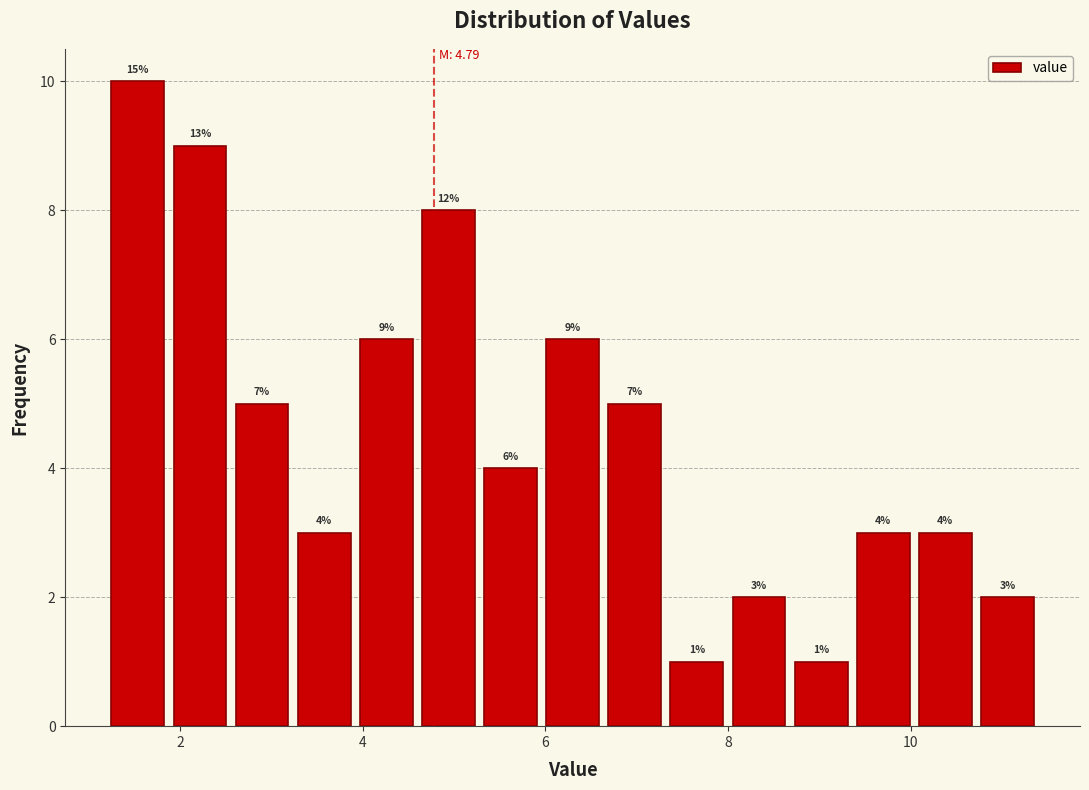

Around what value on the x-axis is the tallest bar? Give the approximate position of its centre, as read against the axis.

1.6